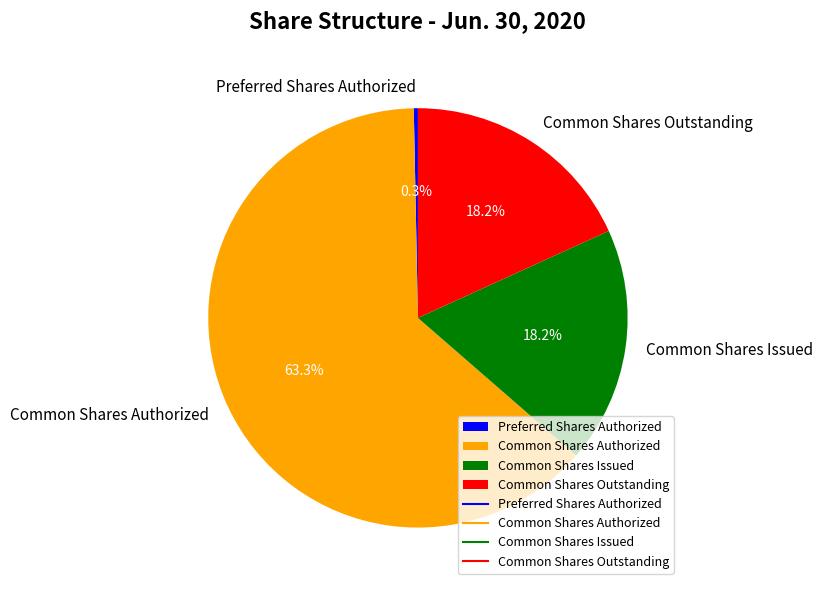

Which category has the smallest portion of the pie?

Preferred Shares Authorized